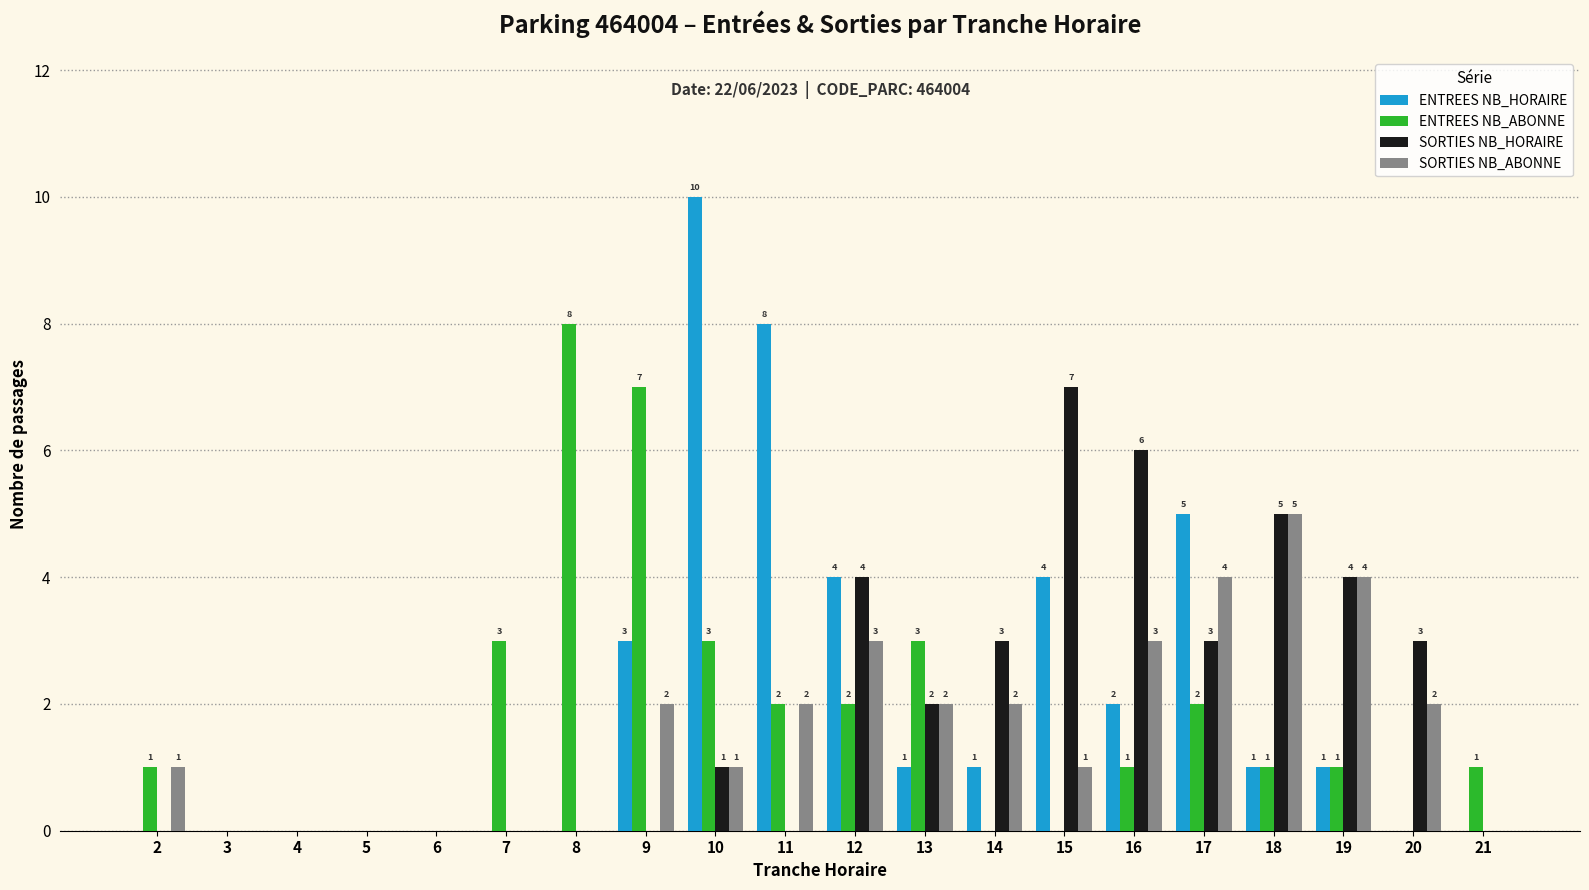

What is the sum of the ENTREES NB_HORAIRE values at 13 and 20?

1